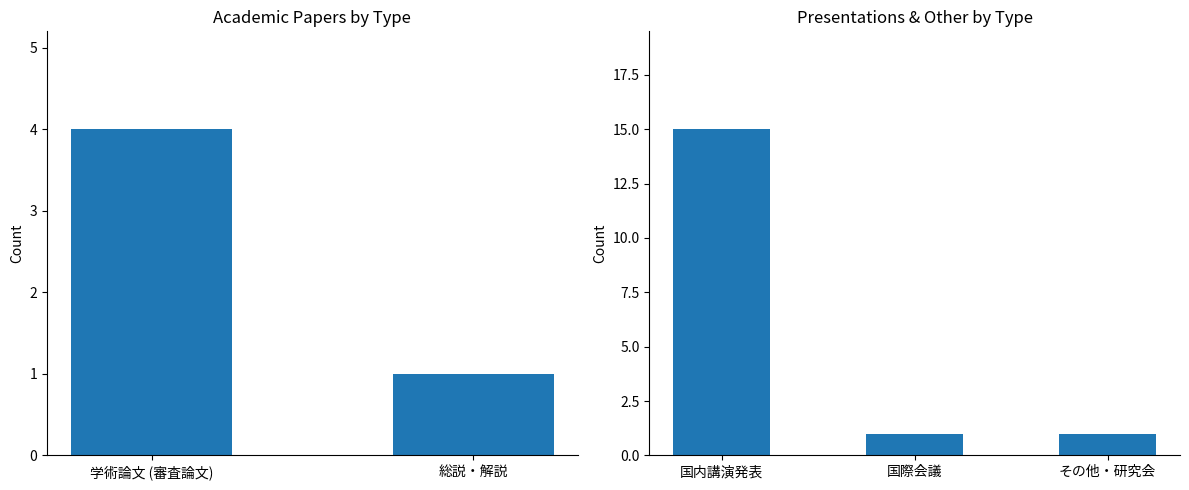

What is the label of the 5th bar from the left?

その他・研究会